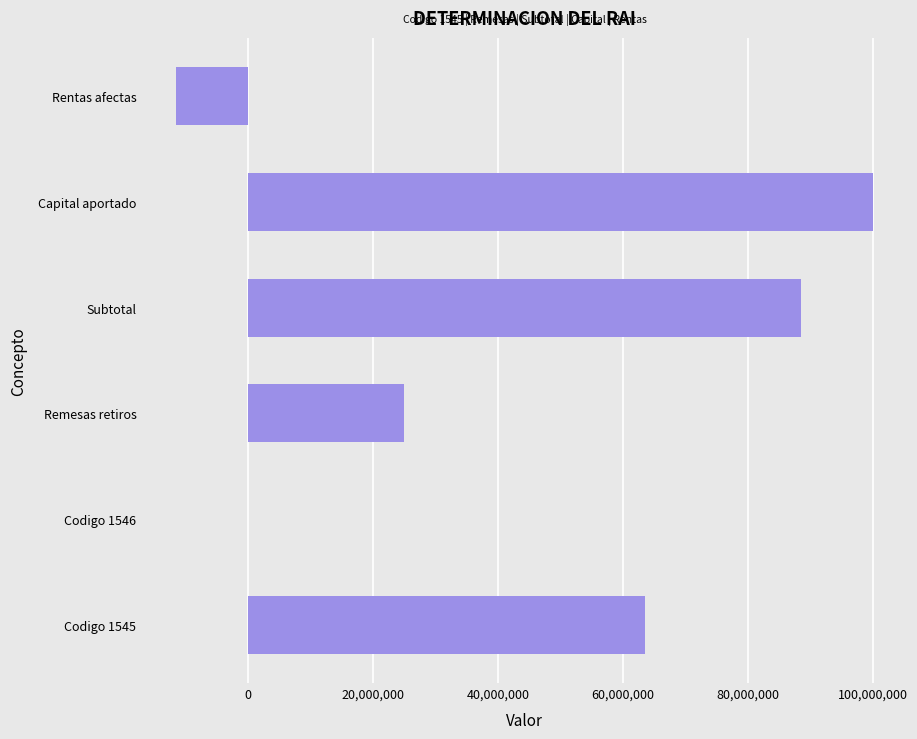

Is it true that the value at Codigo 1546 is 0.0?

True